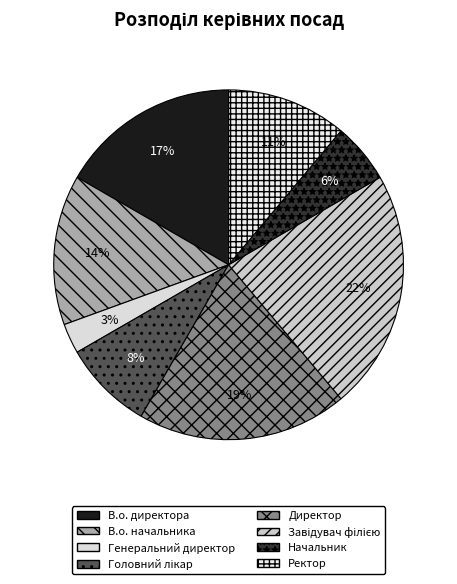

Is there any slice that represents more than half of the pie?

No